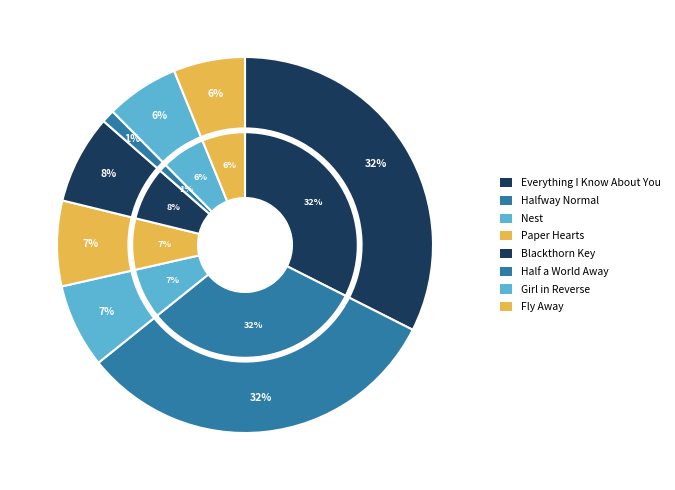

Which slice is the largest?

Everything I Know About You